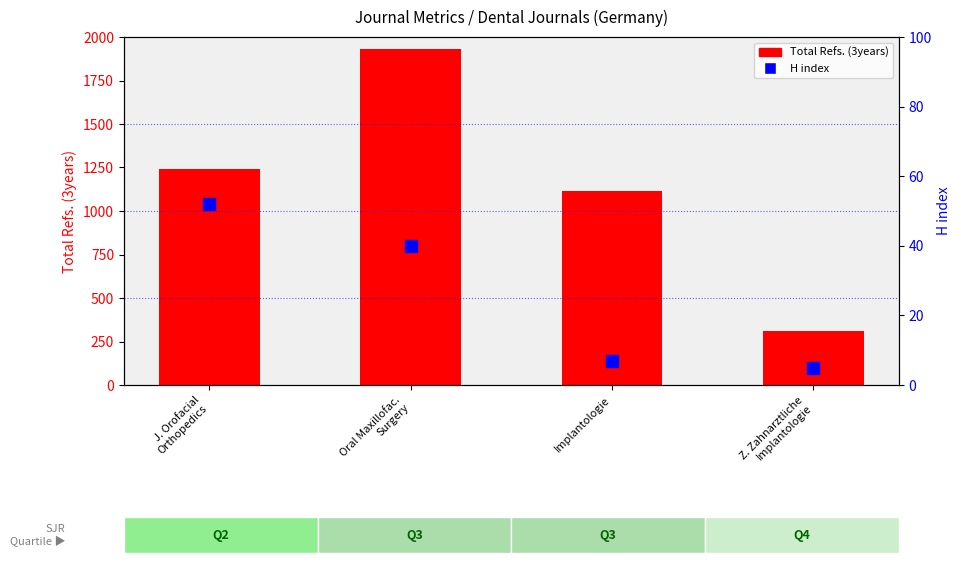

At how many categories does at least one series exceed 408?

3